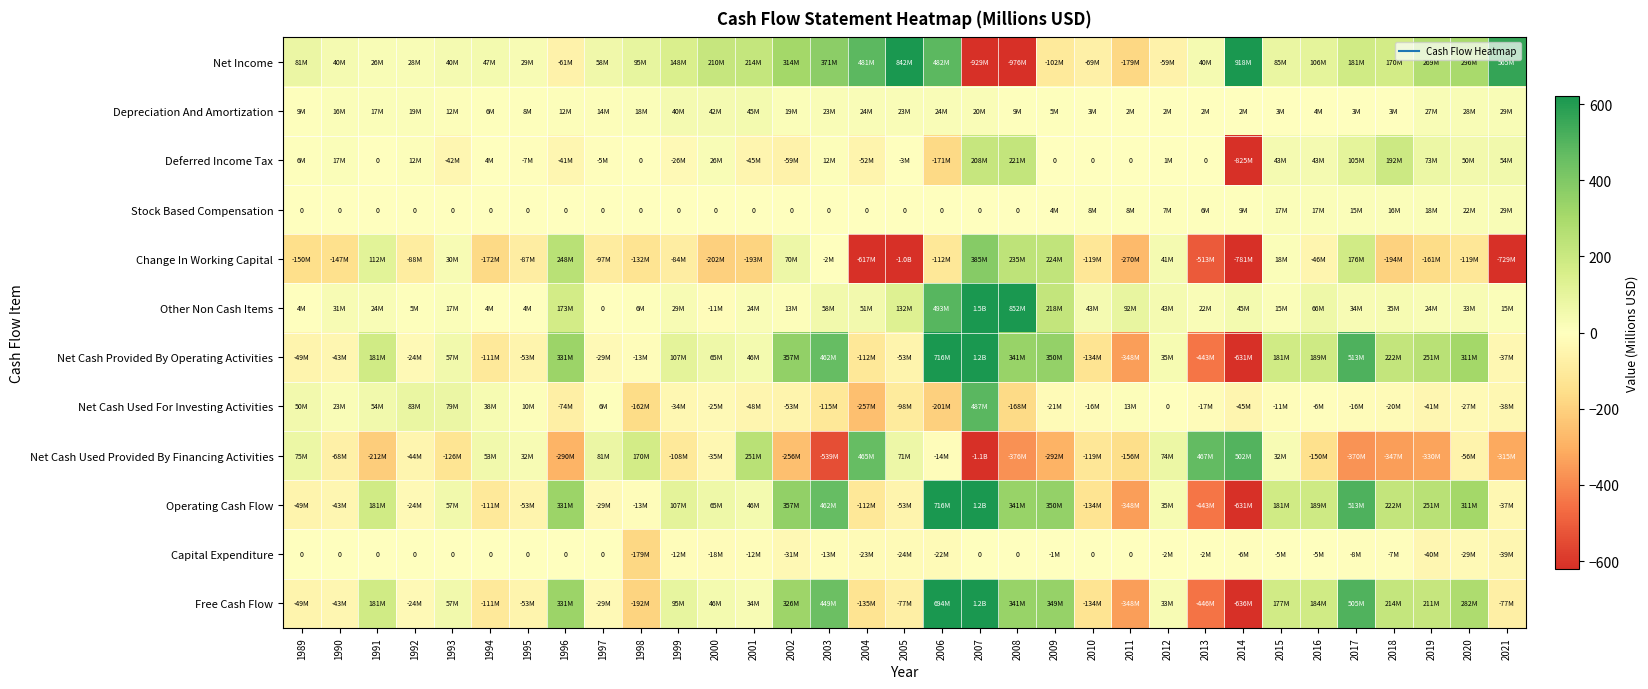

What is the difference between the Free Cash Flow values at 2014 and 2019?

847.1